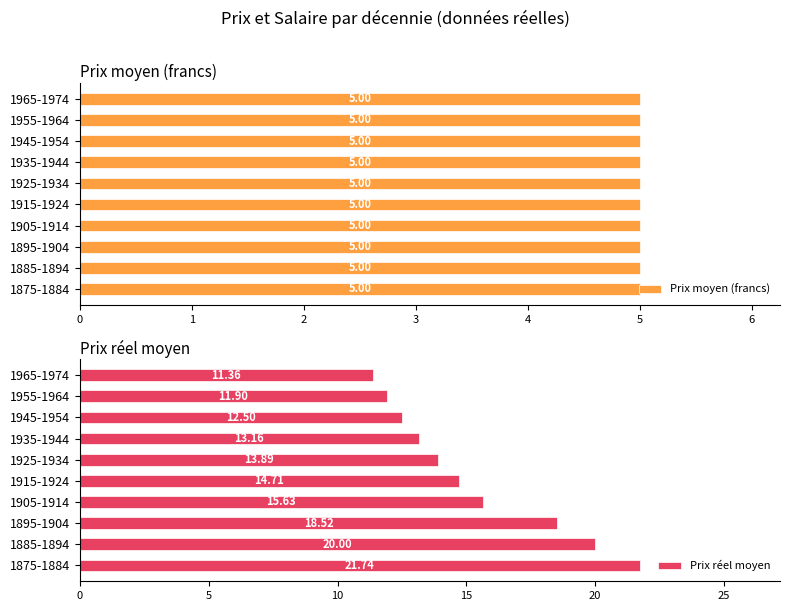

List the labels in order of Prix réel moyen value, largest first.

1875-1884, 1885-1894, 1895-1904, 1905-1914, 1915-1924, 1925-1934, 1935-1944, 1945-1954, 1955-1964, 1965-1974